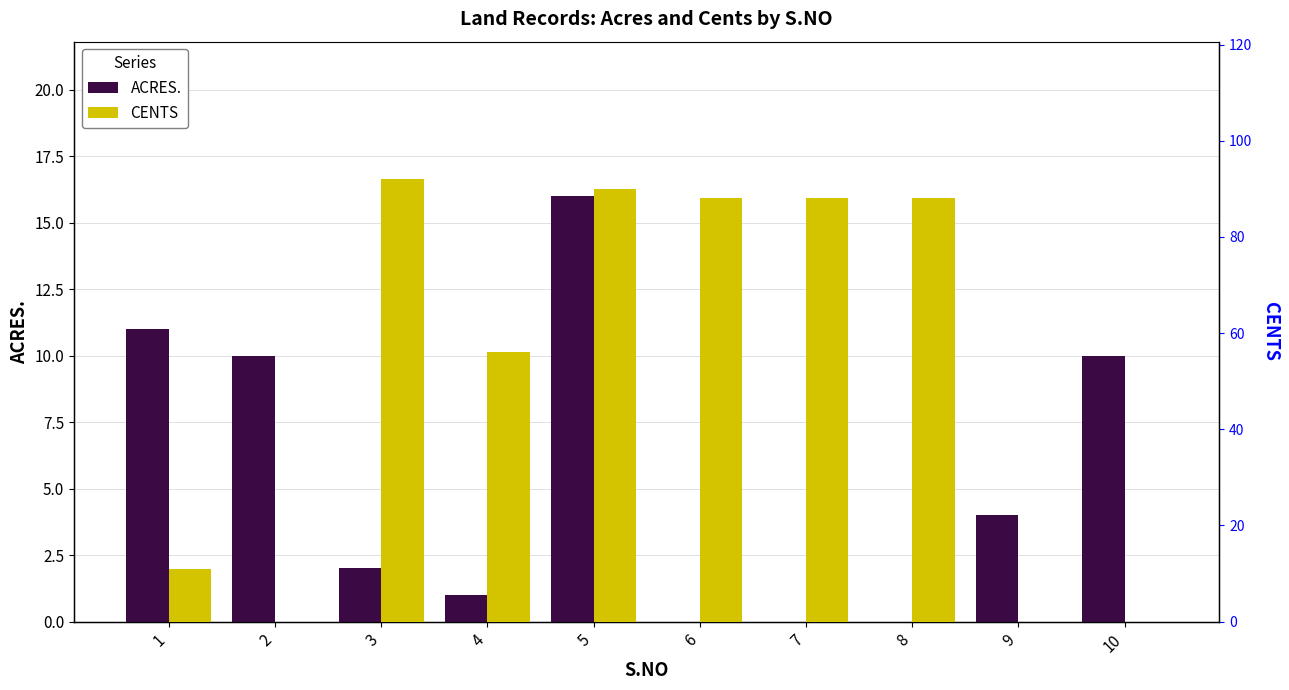

List the labels in order of ACRES. value, smallest first.

6, 7, 8, 4, 3, 9, 2, 10, 1, 5